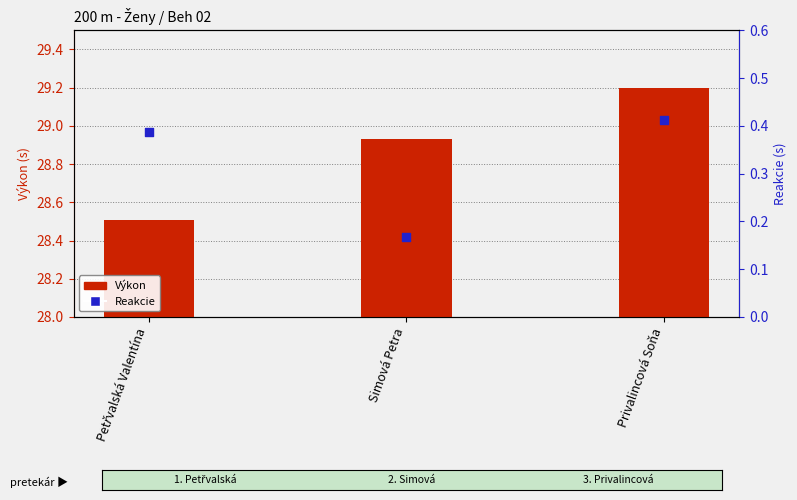

At how many categories does at least one series exceed 27?

3